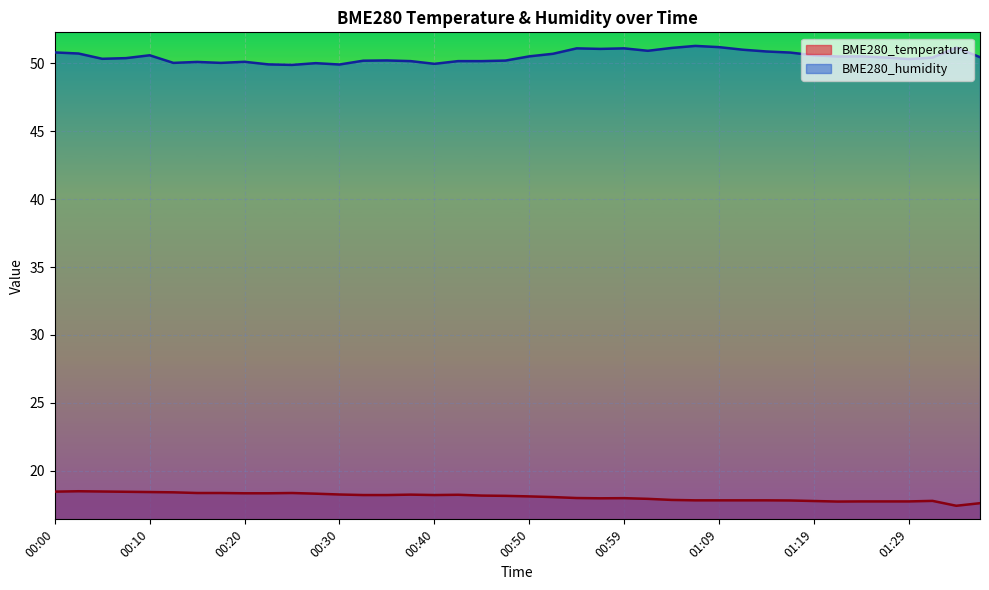

What is the label of the 9th point from the right?

01:17